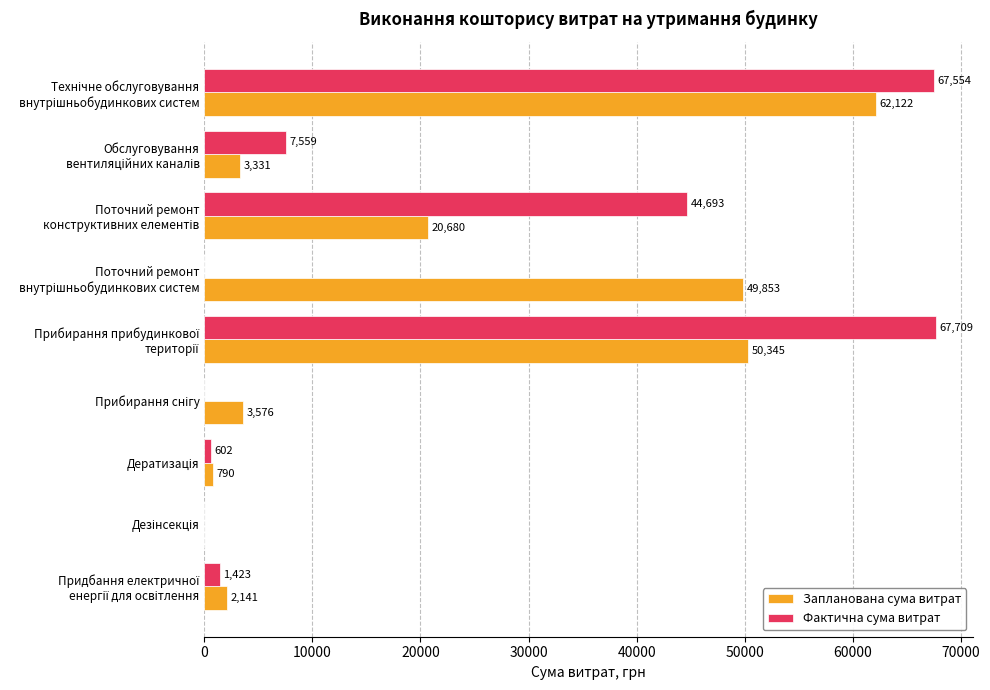

What is the maximum value for Фактична сума витрат?

67709.1